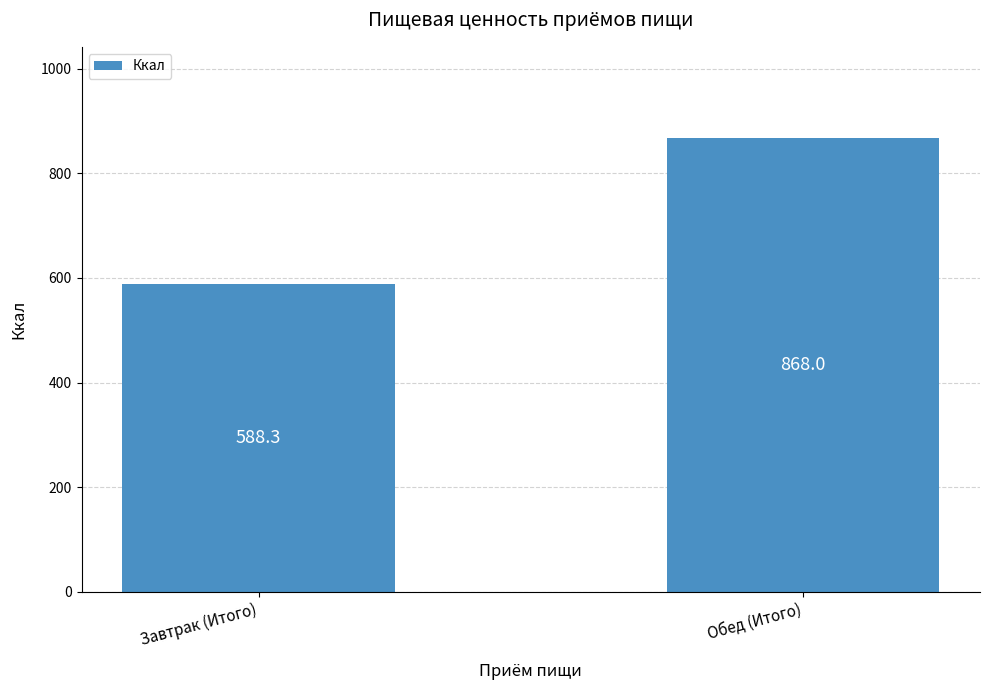

Reading right to left, extract all data points from this chart.

868.0	588.3